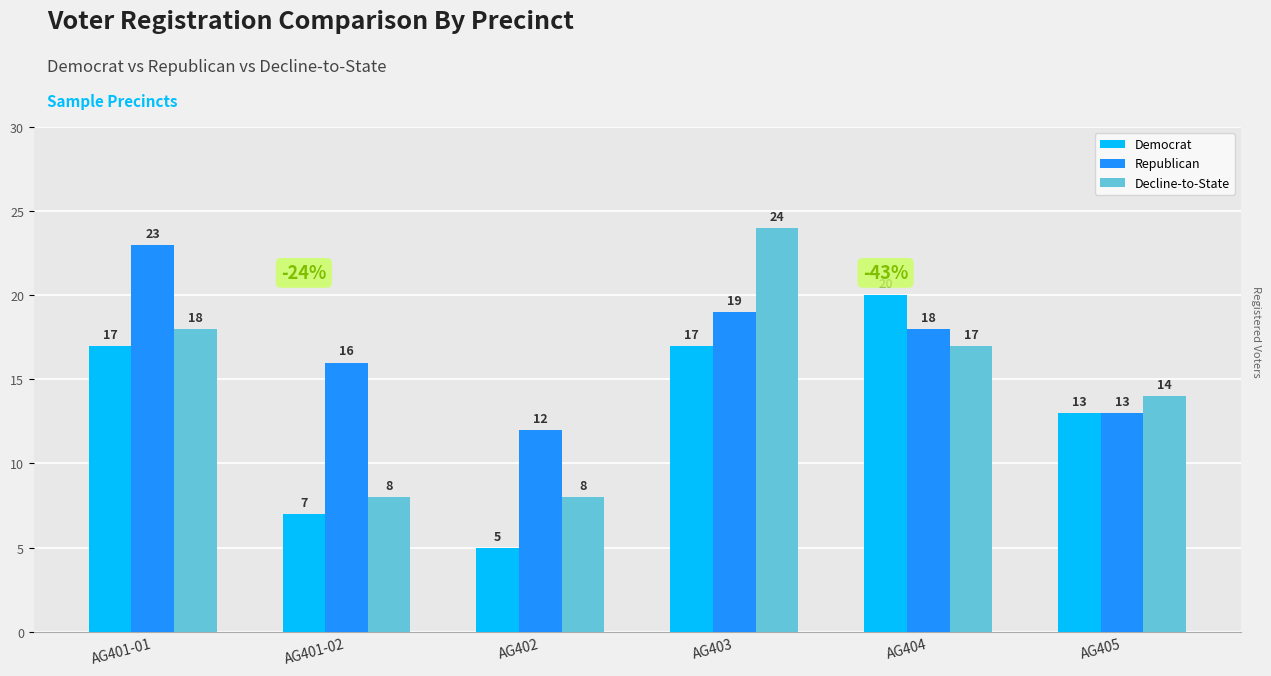

At which label is Democrat closest to 12?

AG405